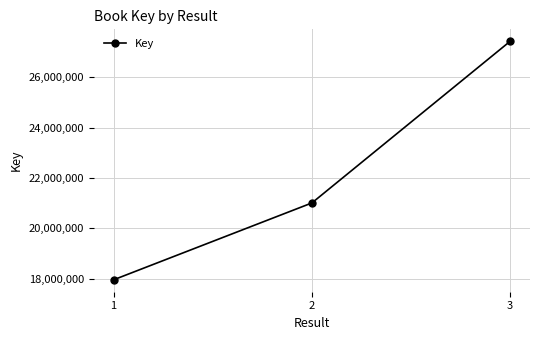

What is the change in value from 1 to 3?

+9470577